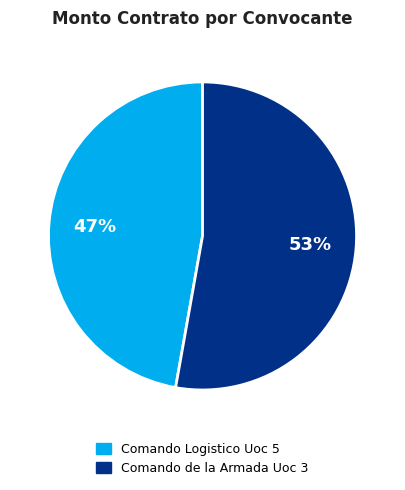

What is the smallest slice in the pie chart?

Comando Logistico Uoc 5